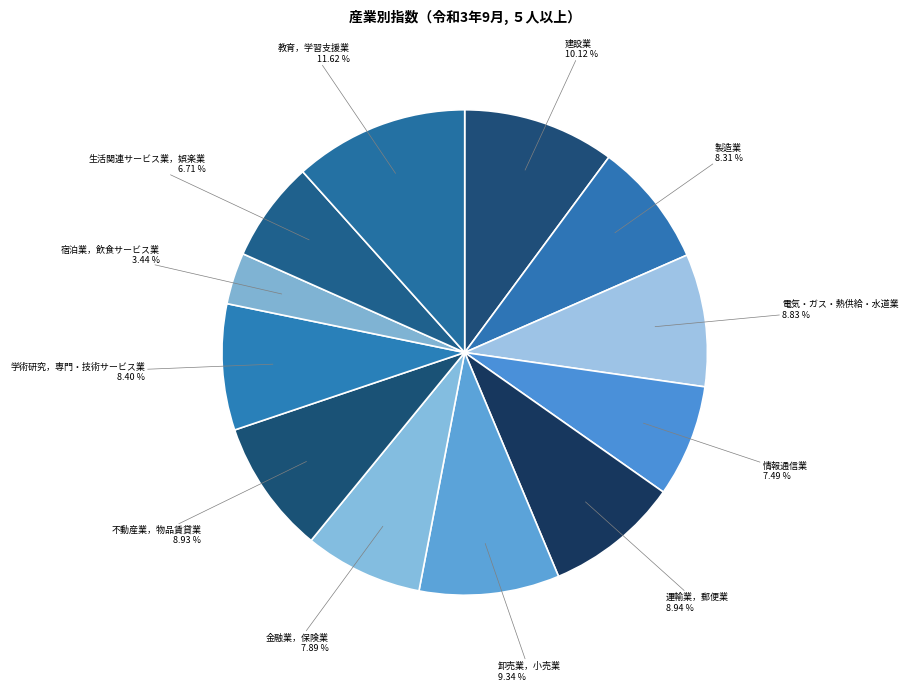

What is the smallest slice in the pie chart?

宿泊業，飲食サービス業